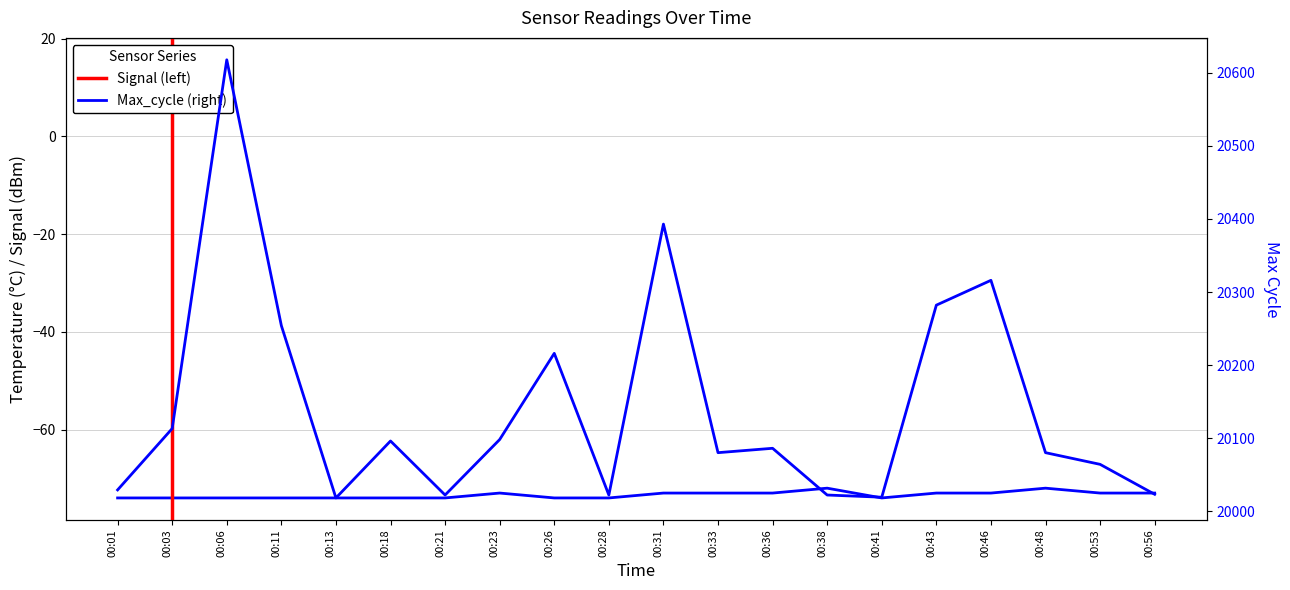

What is the smallest value displayed?

-74.0